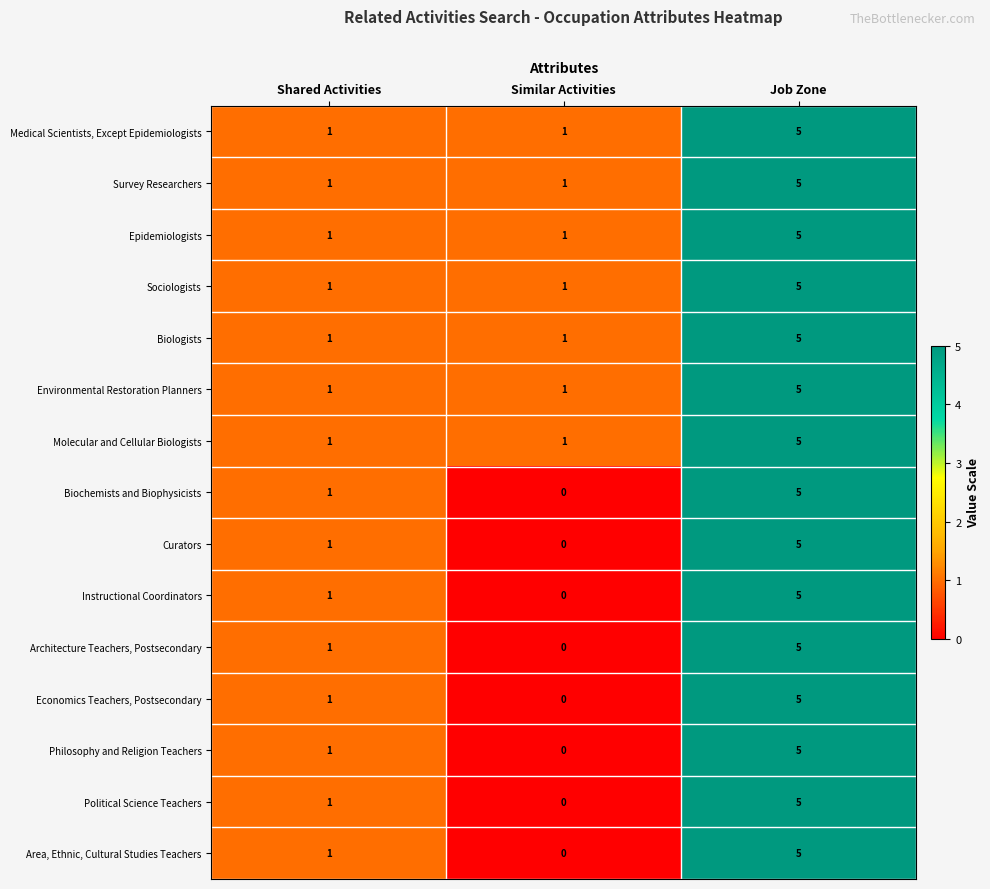

Rank the categories by Philosophy and Religion Teachers value from lowest to highest.

Similar Activities, Shared Activities, Job Zone